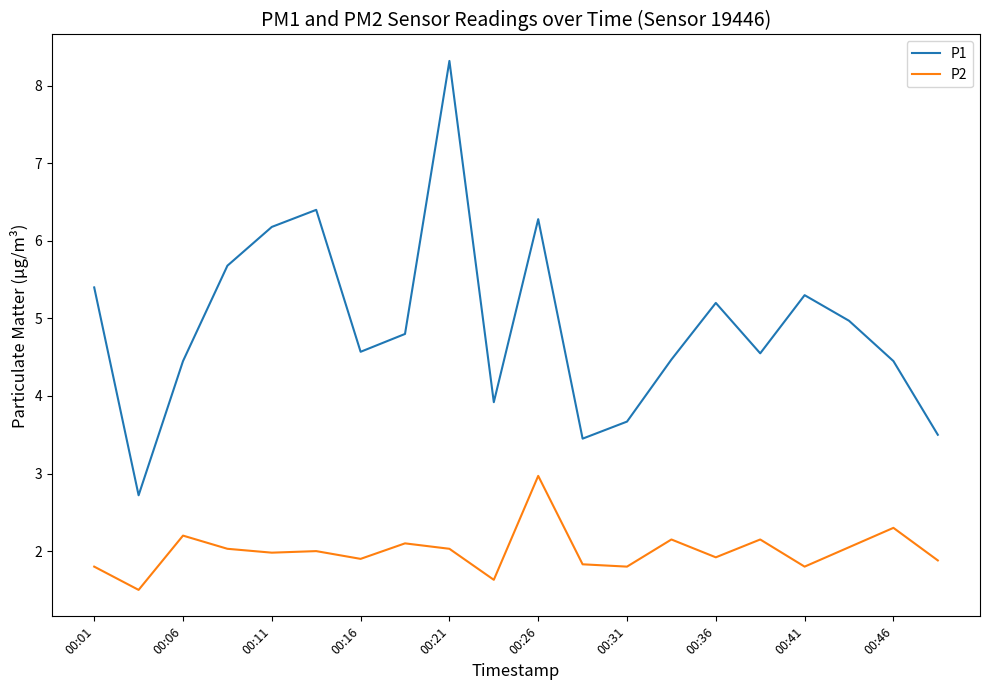

True or false: P1 and P2 intersect in this chart.

False